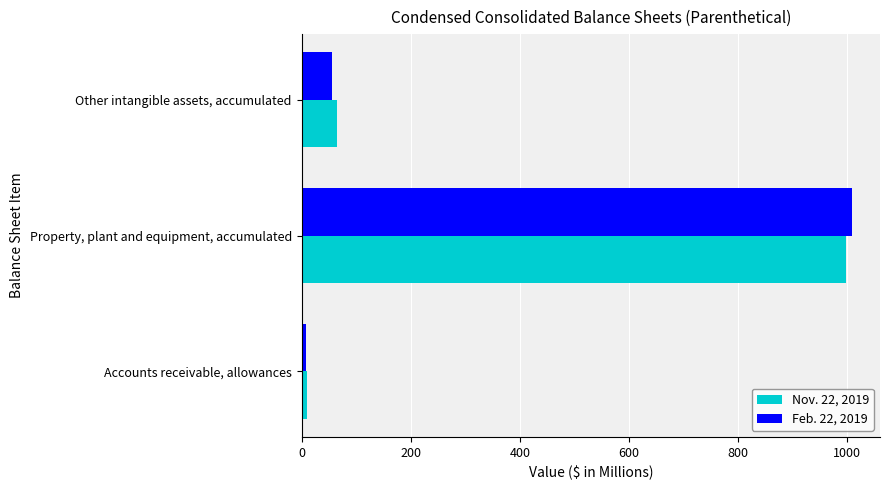

What is the lowest value of the Feb. 22, 2019 series?

8.7